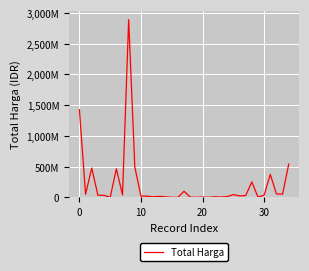

Is this an area chart (filled region under the line)?

No